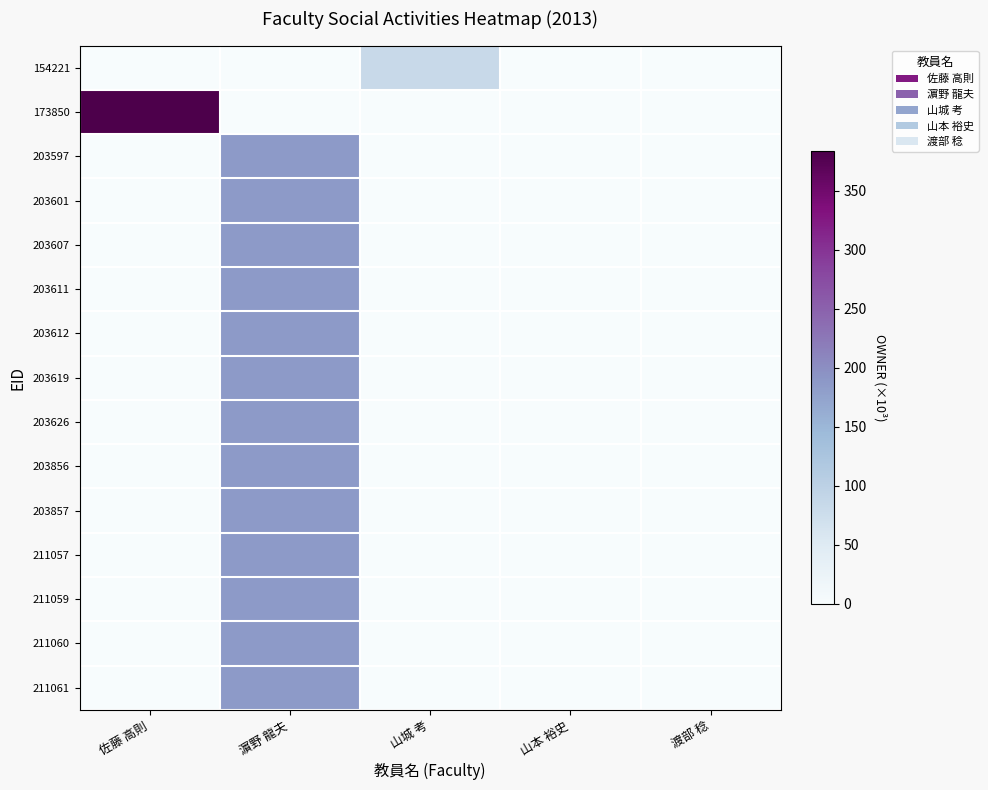

Which category has the highest value across all series?

佐藤 高則